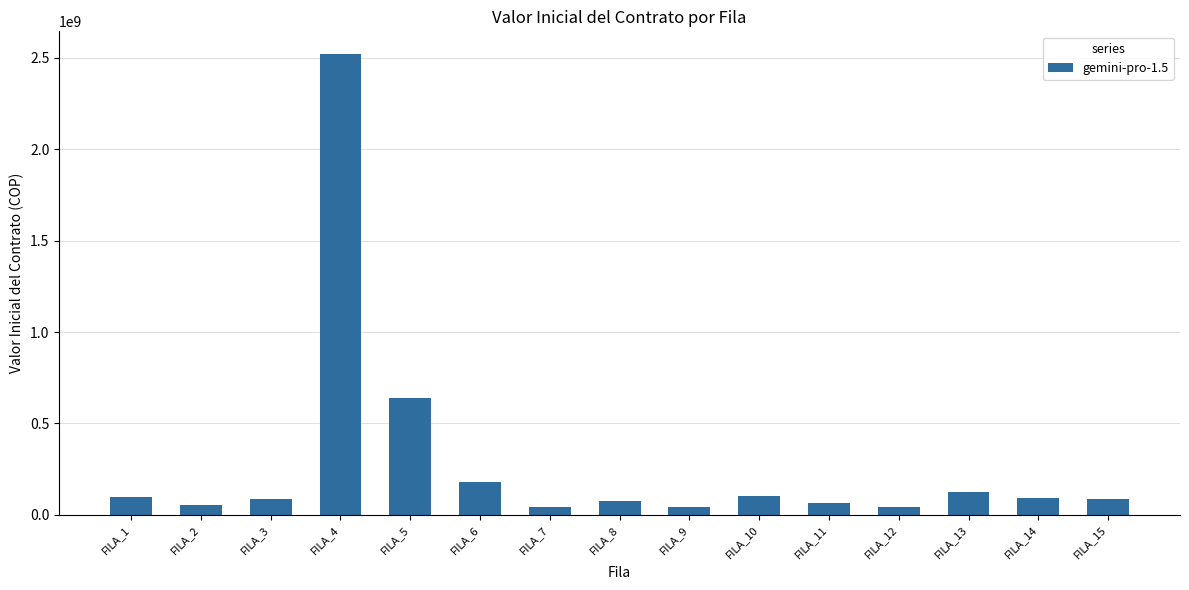

What is the difference between the second highest and minimum values?

596988546